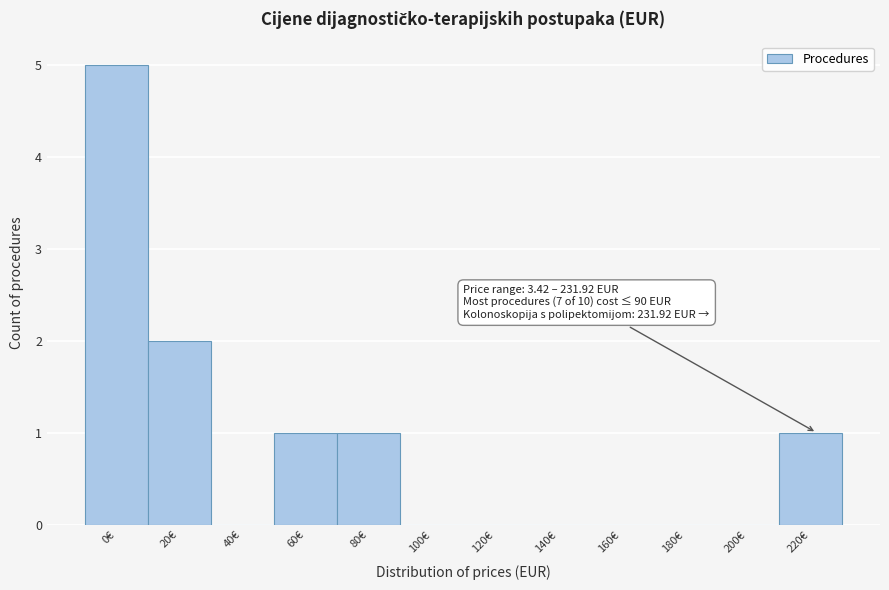

What is the change in value from 0€ to 140€?

-5